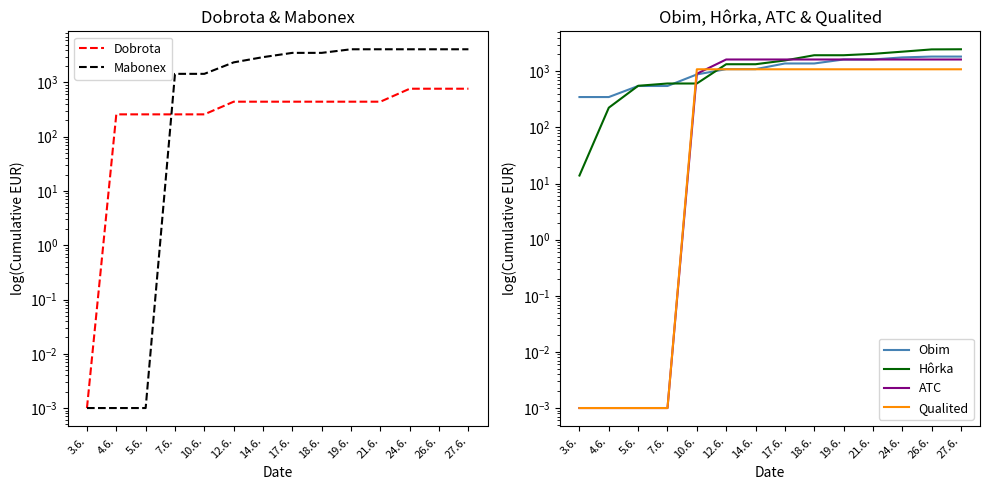

What is the sum of the Qualited values at 14.6. and 3.6.?

1088.6